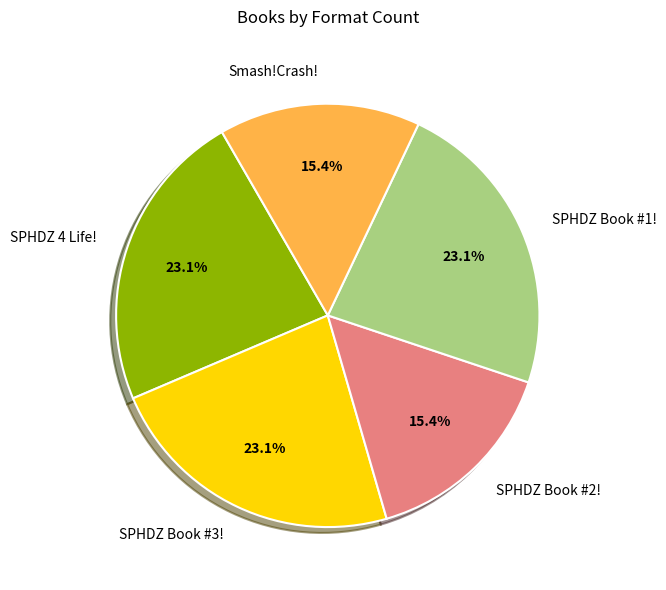

What percentage is NOT represented by SPHDZ Book #1!?

76.9%